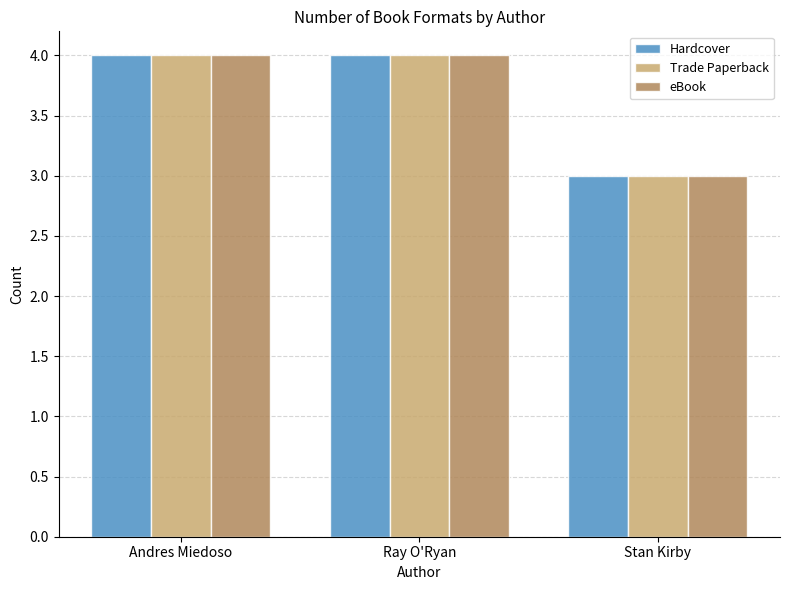

The Hardcover series shows 4 at Ray O'Ryan. True or false?

True